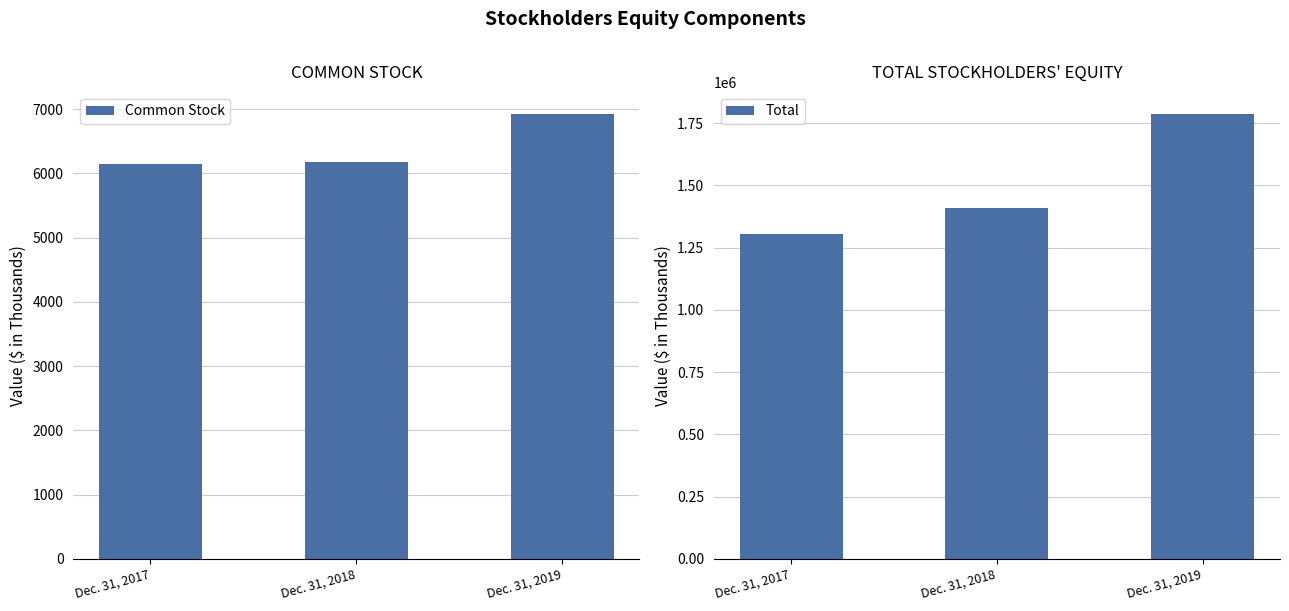

Reading left to right, transcribe all the data shown in this chart.

Common Stock: 6145	6169	6921
Total: 1303463	1408260	1786437